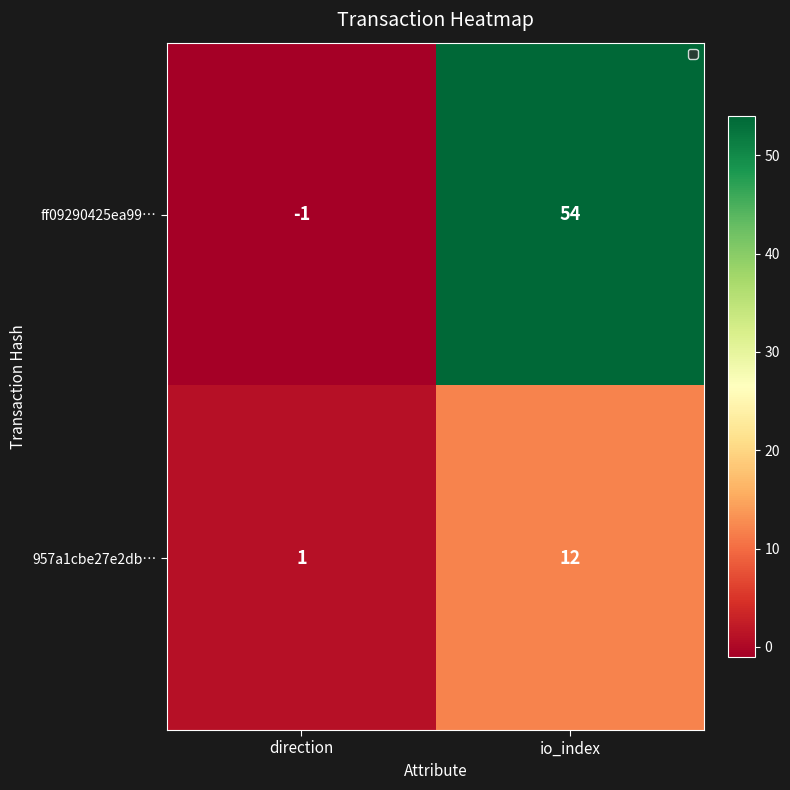

At which label is ff09290425ea99… closest to 26?

direction